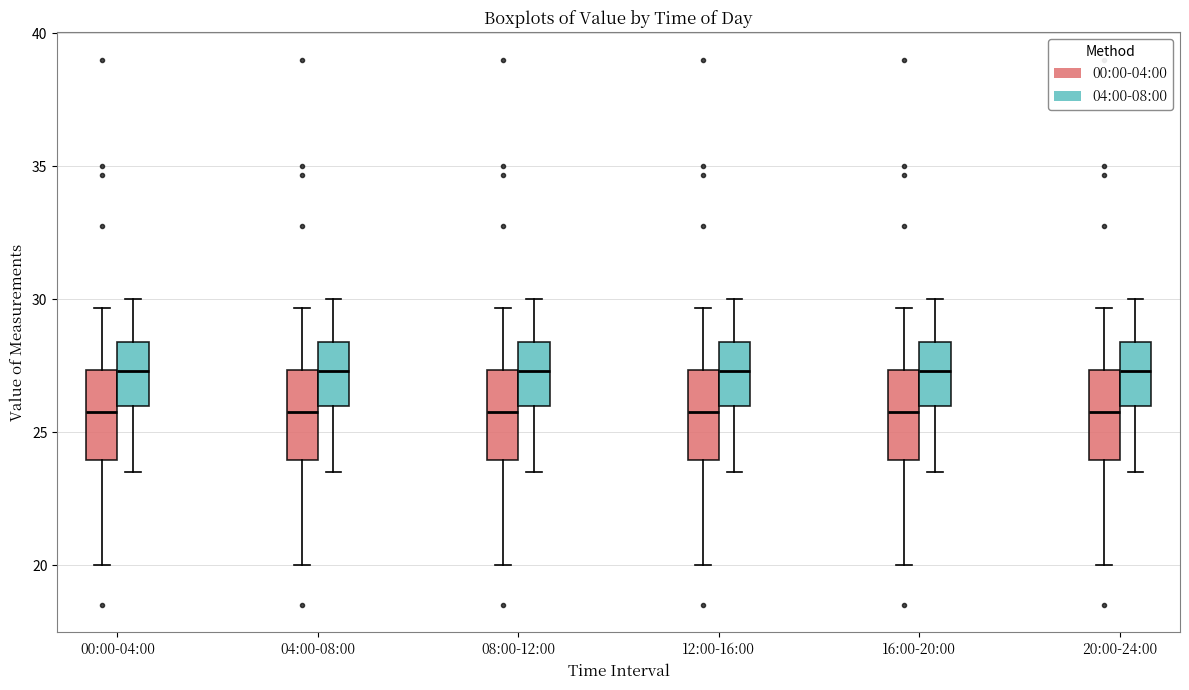

Where does the lower whisker of the box for 08:00-12:00 (00:00-04:00) end on the y-axis? The values are not printed on the chart, so give them approximately, as read against the axis.

20.0